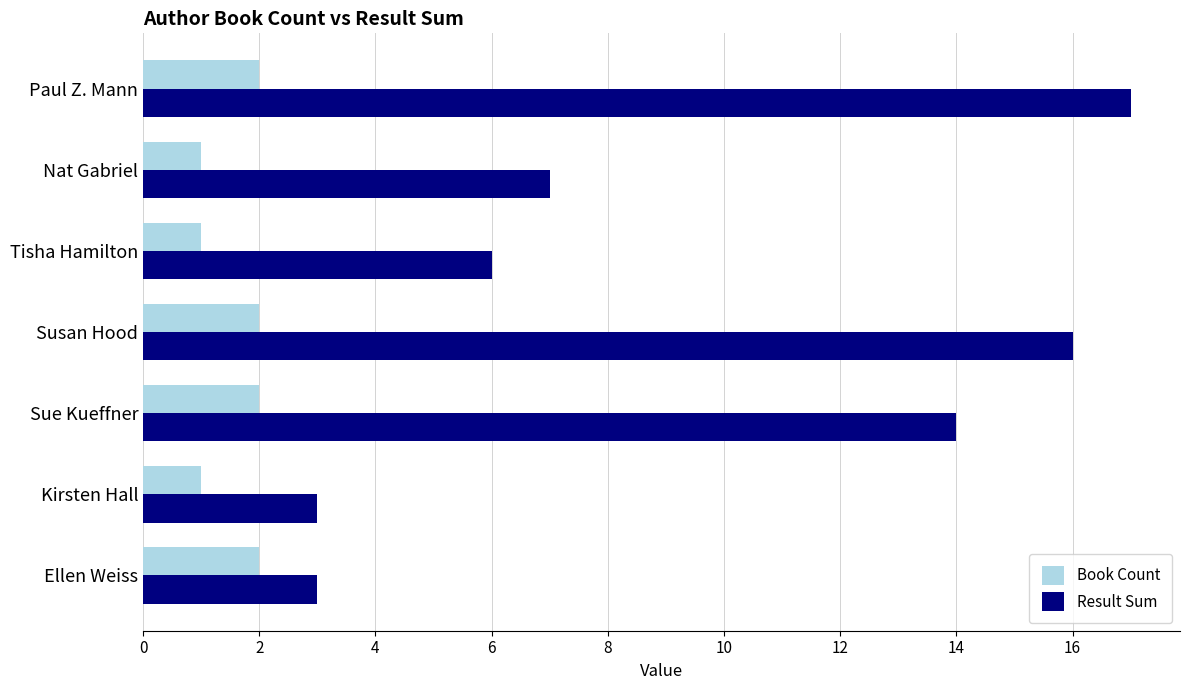

Rank the series by their average value, from highest to lowest.

Result Sum, Book Count